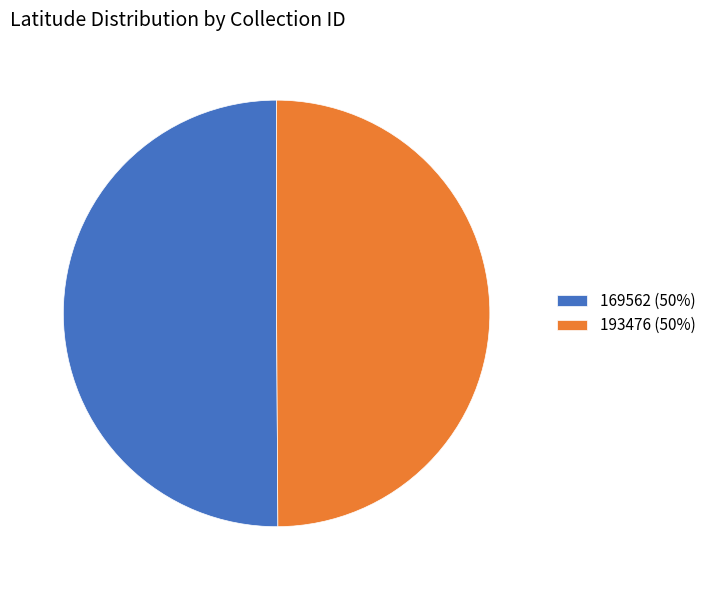

The 193476 slice represents 40% of the pie. True or false?

False